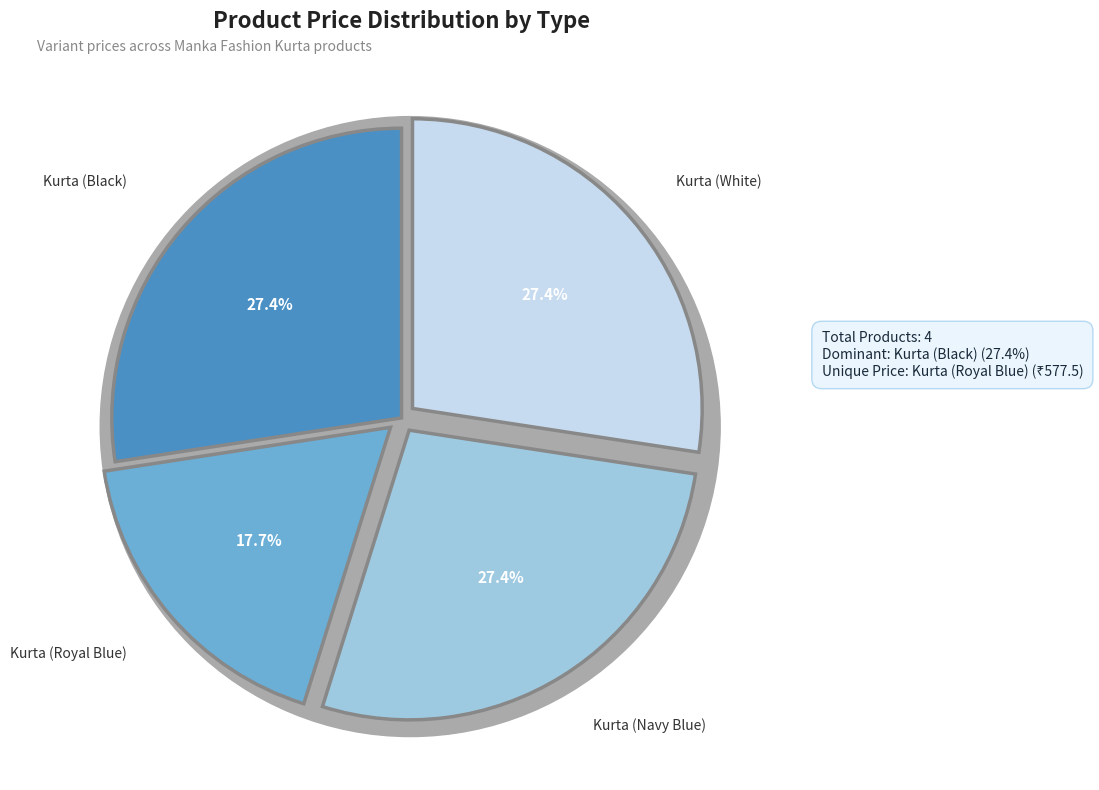

What portion of the pie excludes Kurta (White)?

72.6%